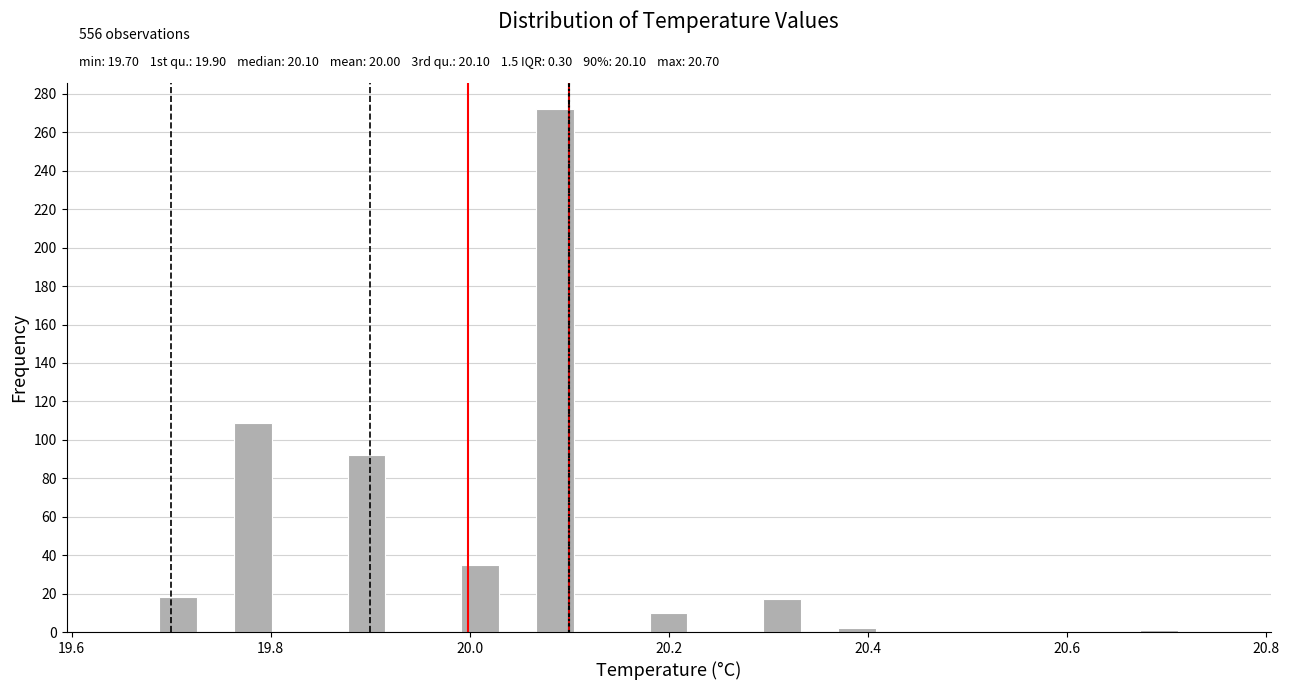

Read against the x-axis, roughly where is the centre of the tallest bar?

20.08